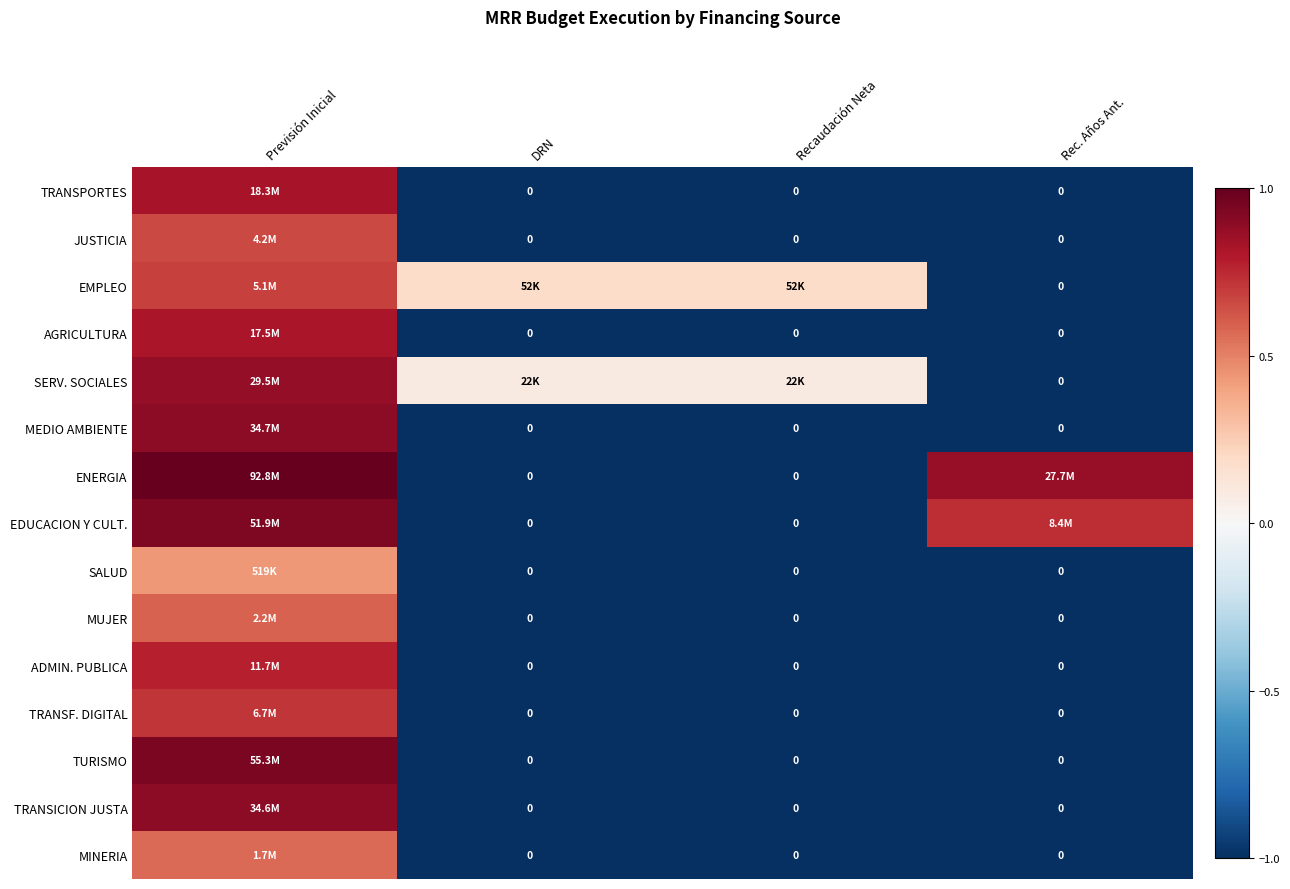

Count the EMPLEO values in the range 0 to 1.

3